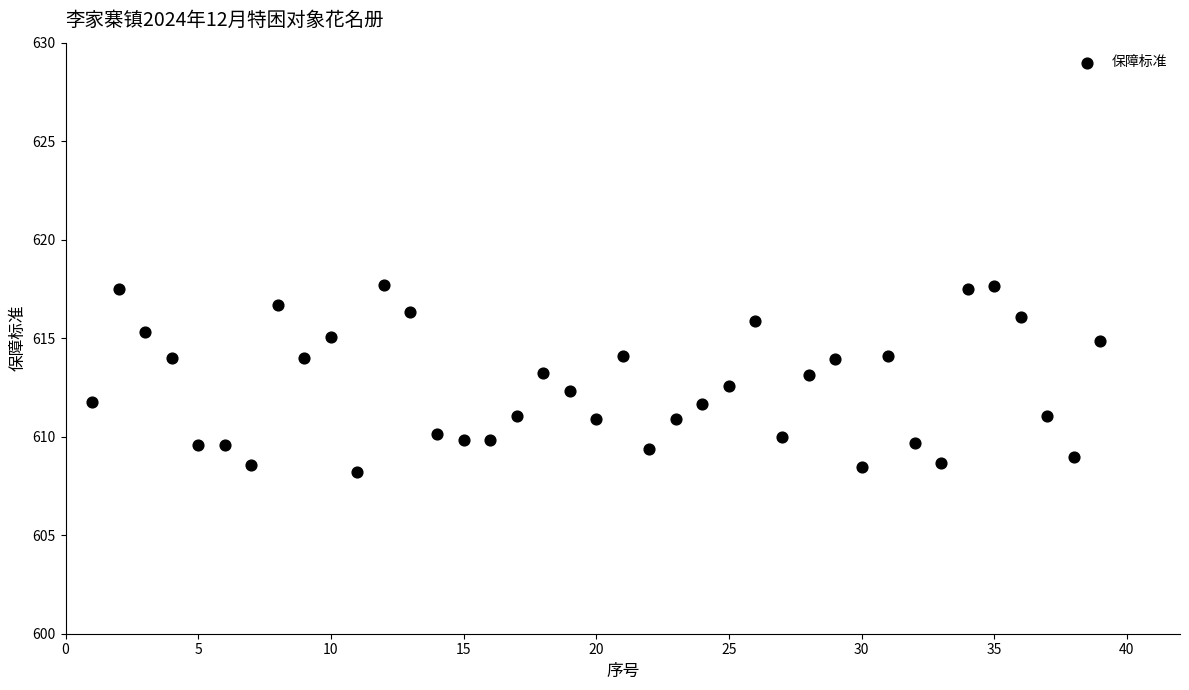

What is the range of X values (max minus min)?

38.0